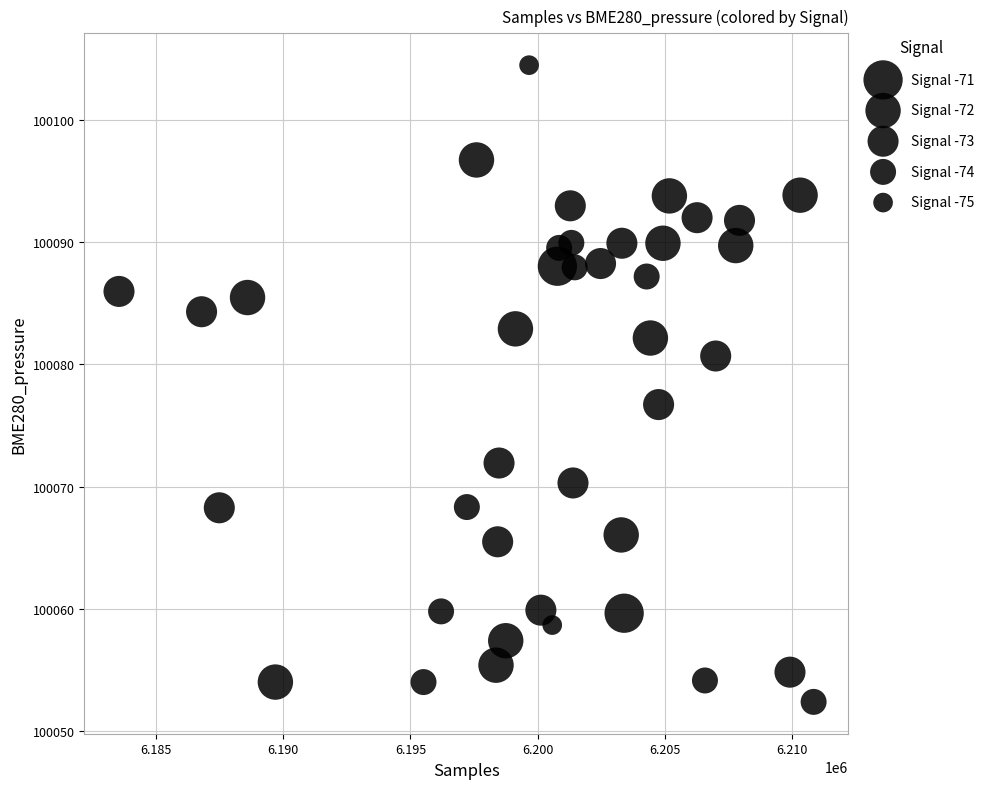

What is the range of X values (max minus min)?

27283.0